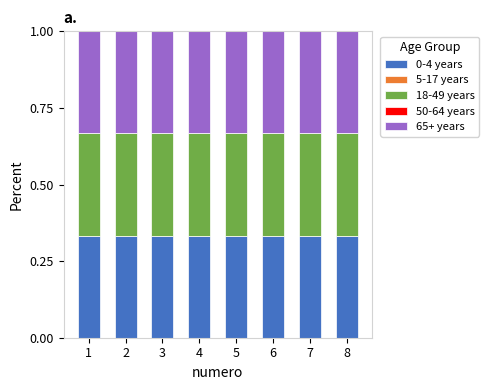

Rank the series by their maximum value, from lowest to highest.

5-17 years, 50-64 years, 18-49 years, 0-4 years, 65+ years